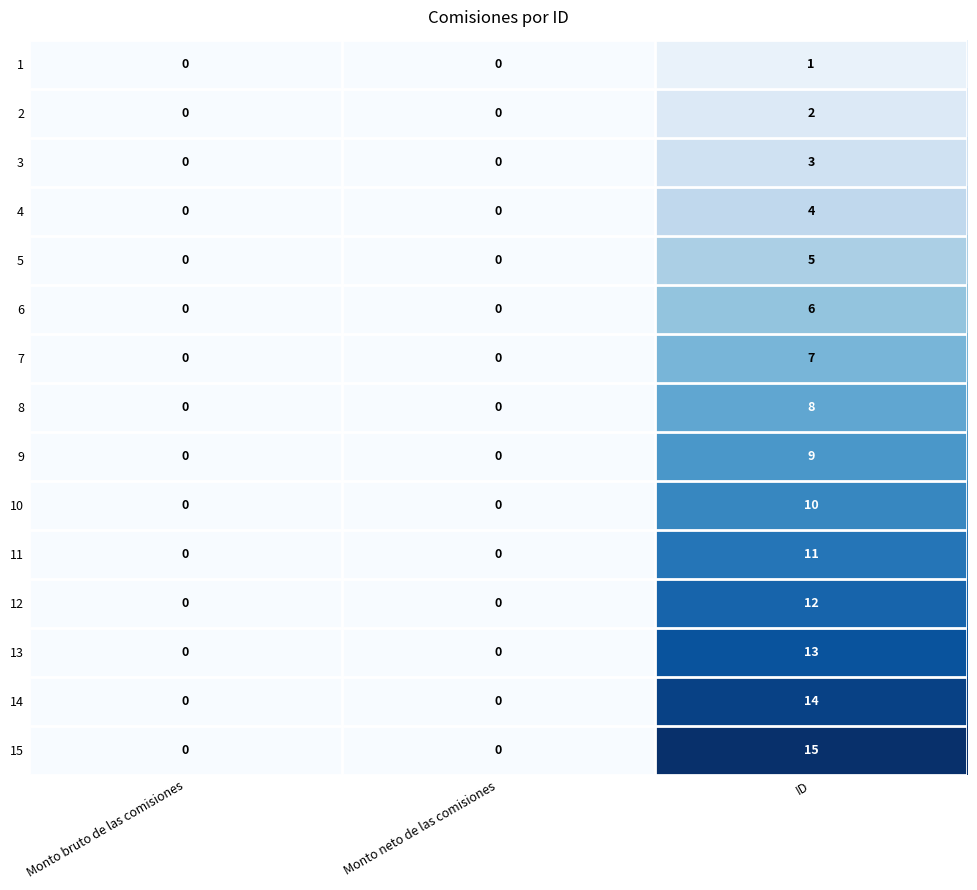

Which series has the widest spread of values?

15